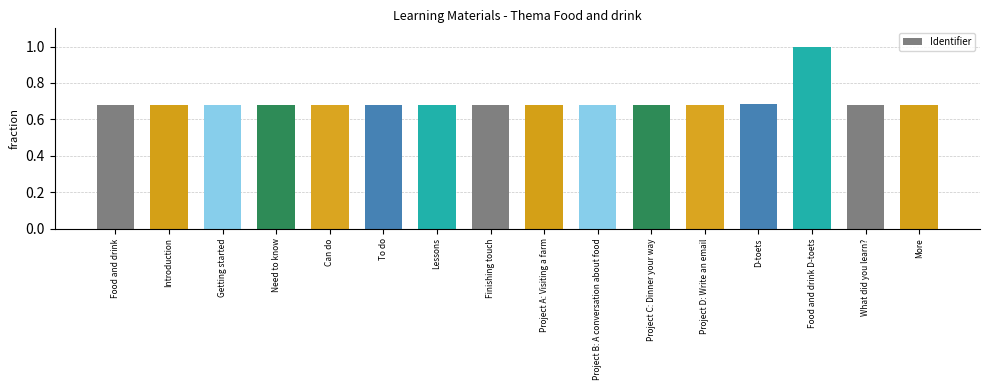

Are the bars horizontal?

No